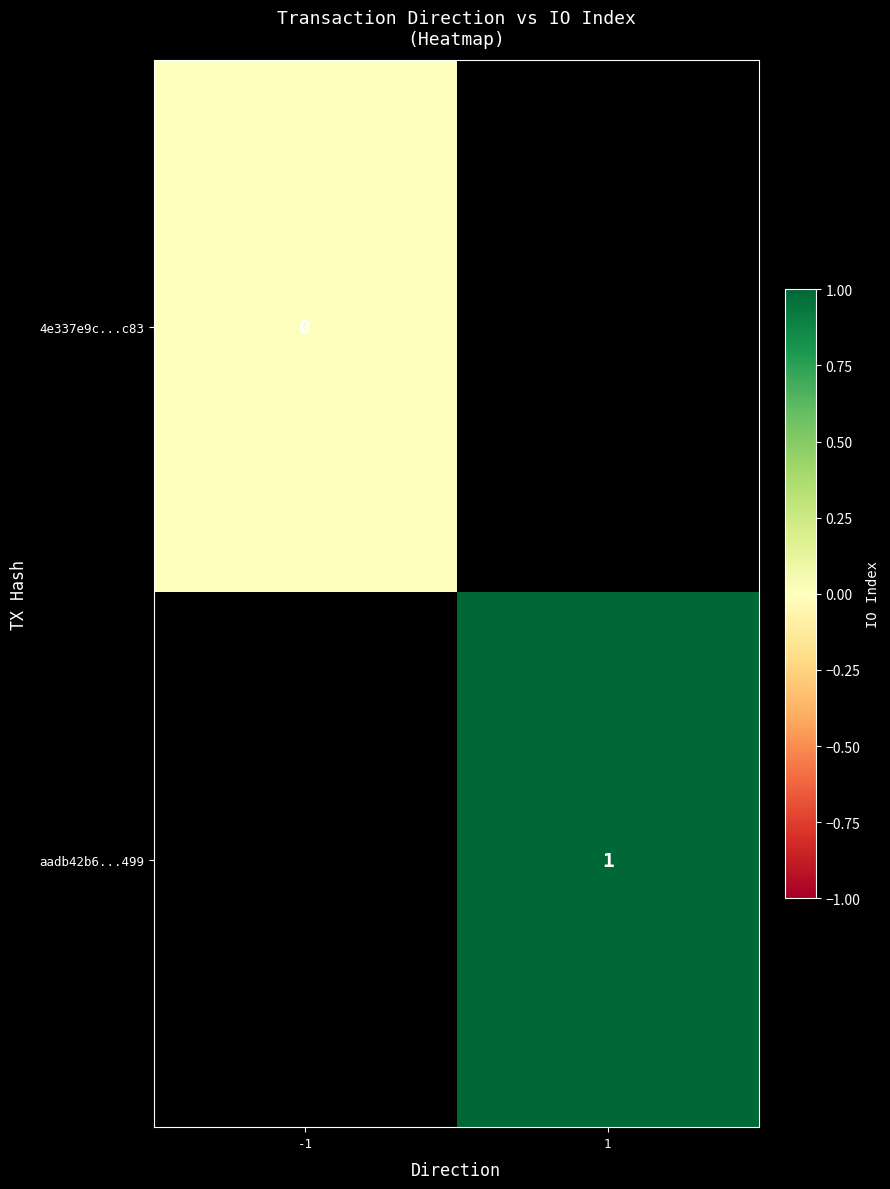

Which has a higher value, -1 or 1?

1